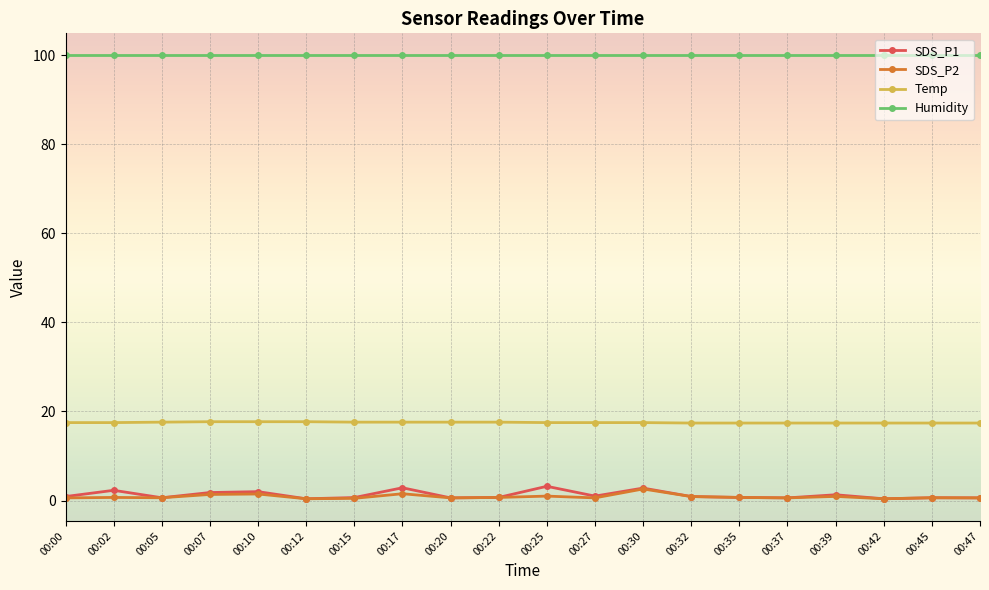

What value does the SDS_P2 series have at 00:35?

0.7